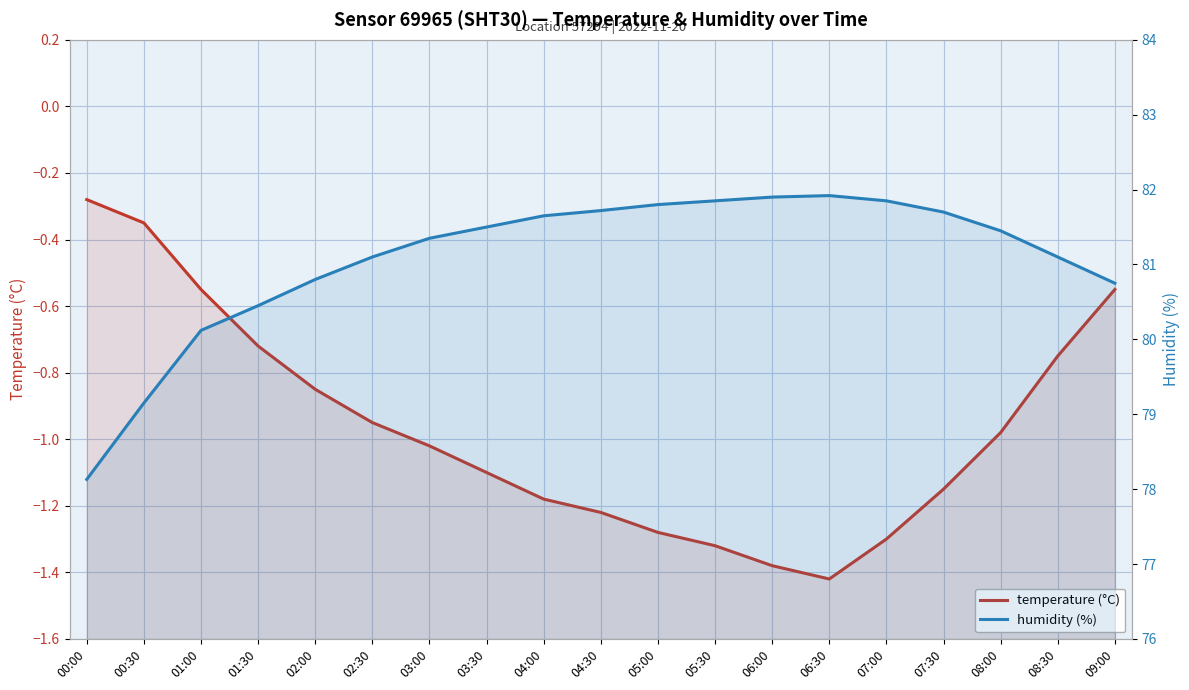

Count the number of categories in the chart.

19